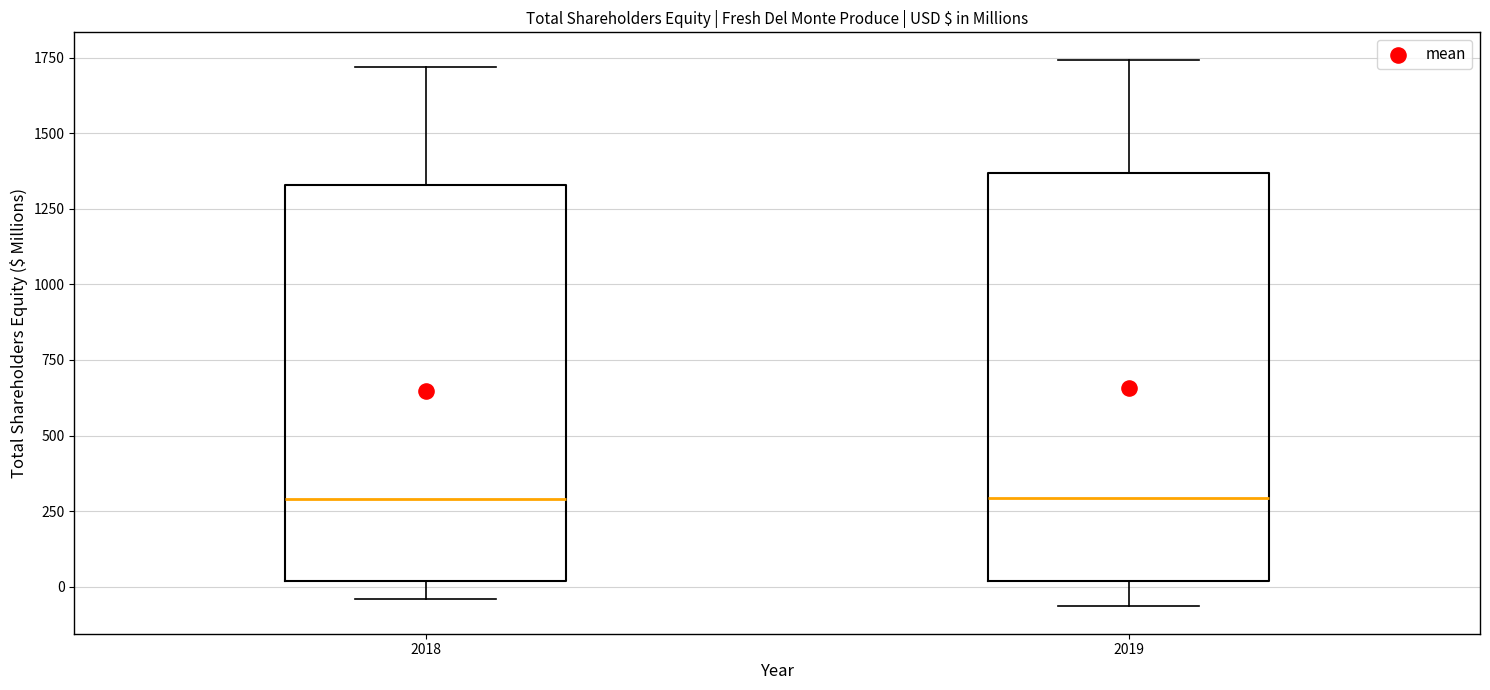

Where does the median line of the box at x = 2019 sit on the y-axis? The values are not printed on the chart, so give them approximately, as read against the axis.

300